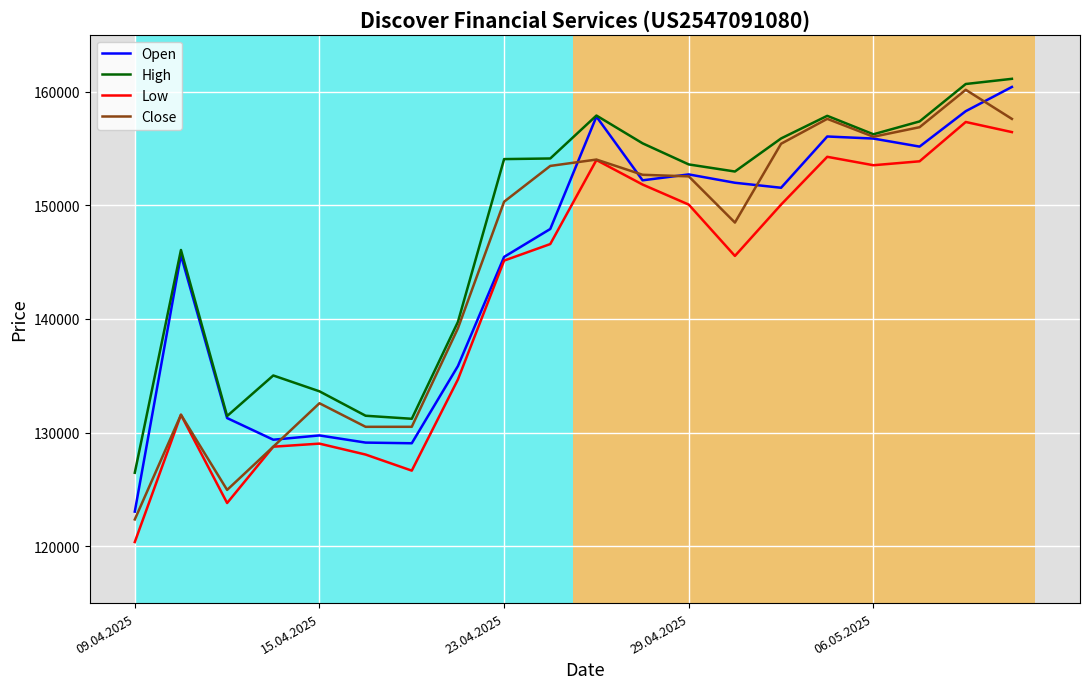

What is the minimum value for Close?

122358